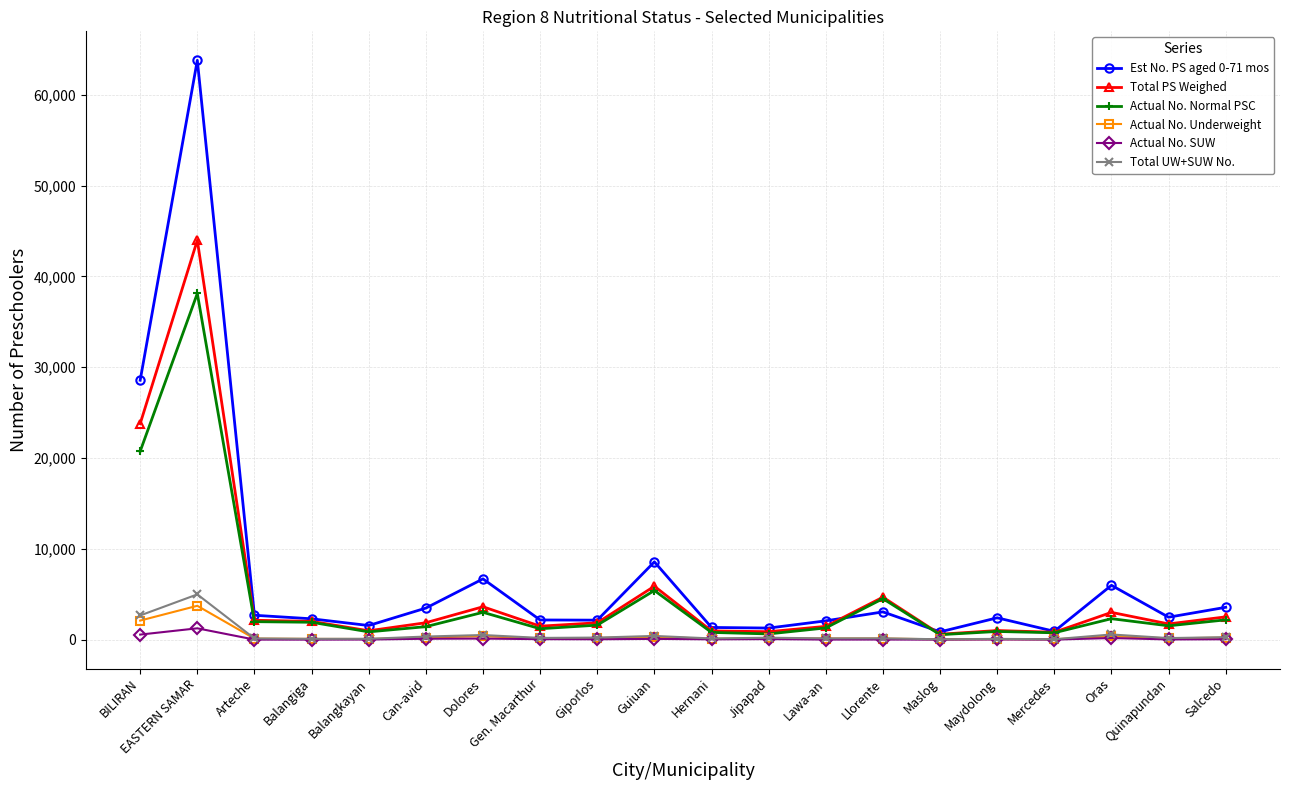

True or false: Total PS Weighed and Actual No. SUW intersect in this chart.

False